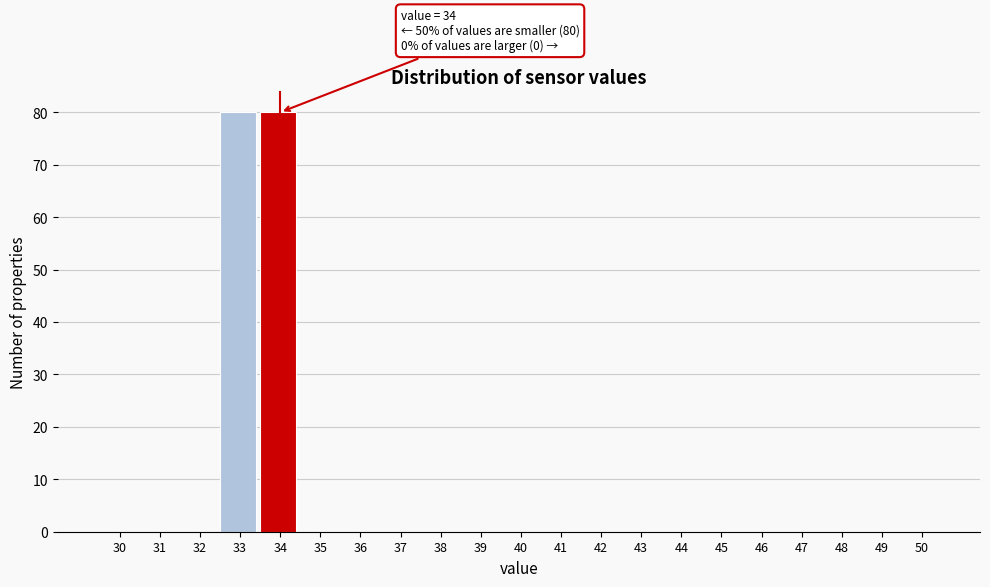

Reading left to right, what are all the values shown in this chart?

30=0	31=0	32=0	33=80	34=80	35=0	36=0	37=0	38=0	39=0	40=0	41=0	42=0	43=0	44=0	45=0	46=0	47=0	48=0	49=0	50=0